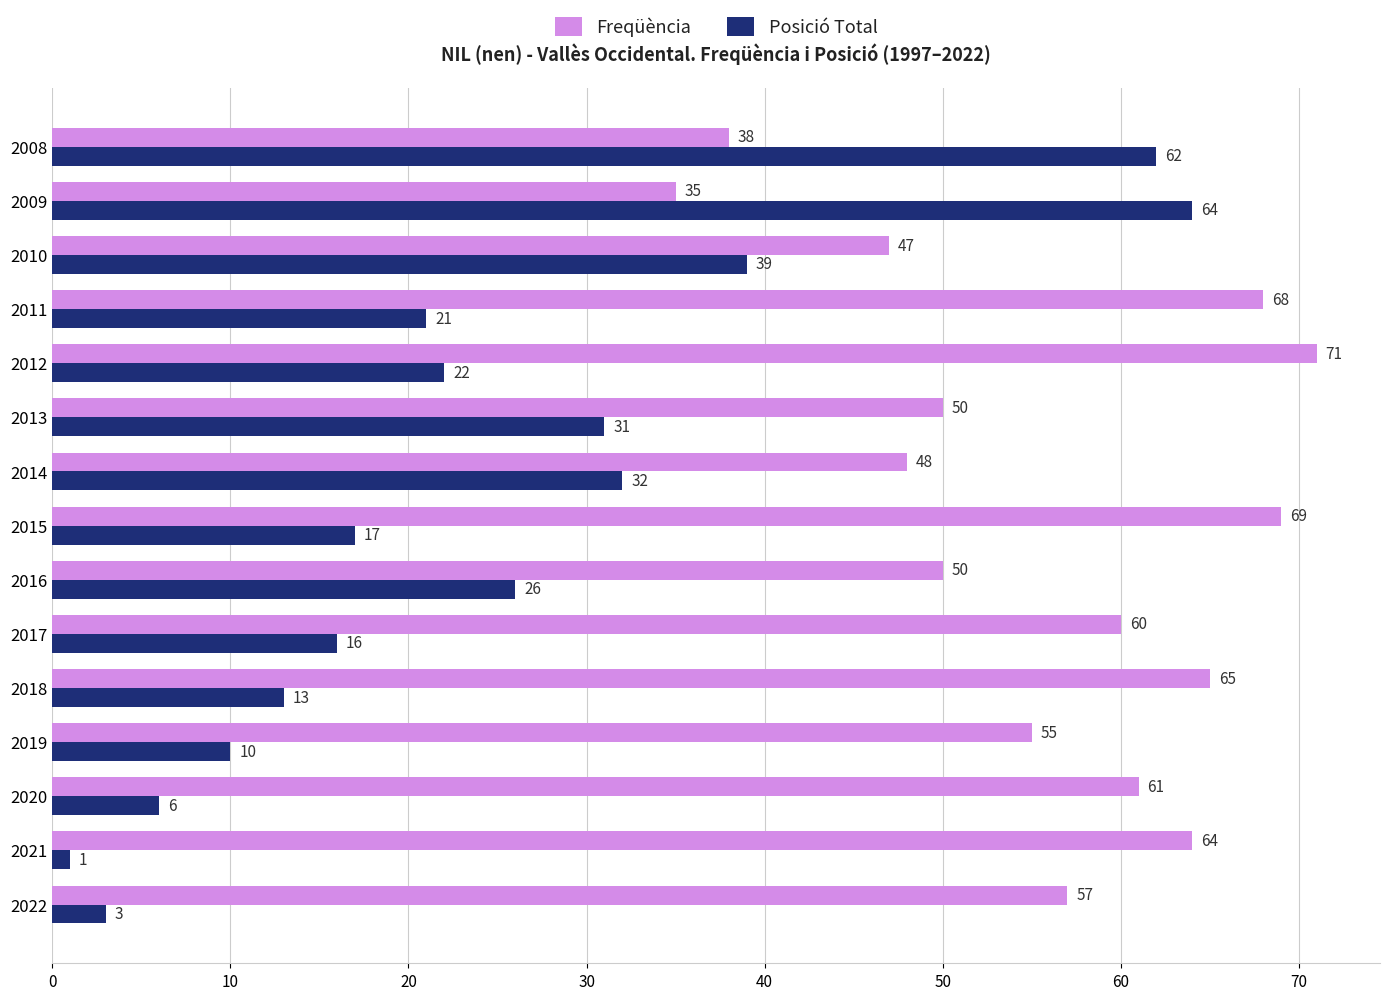

What value does the Freqüència series have at 2022?

57